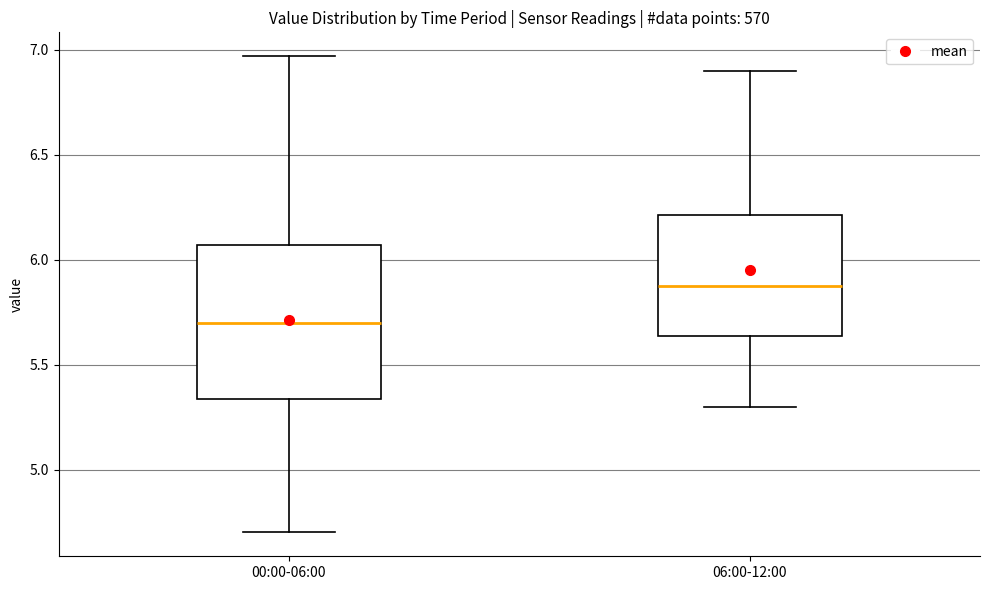

Reading left to right, transcribe this box plot: for each box, give where its median line is, the range the box spans, and where its two whiskers end, as read against the y-axis. The values are not printed on the chart, so give them approximately, as read against the axis.

00:00-06:00: median 5.70, box 5.35 to 6.05, whiskers 4.70 to 6.95
06:00-12:00: median 5.90, box 5.65 to 6.20, whiskers 5.30 to 6.90